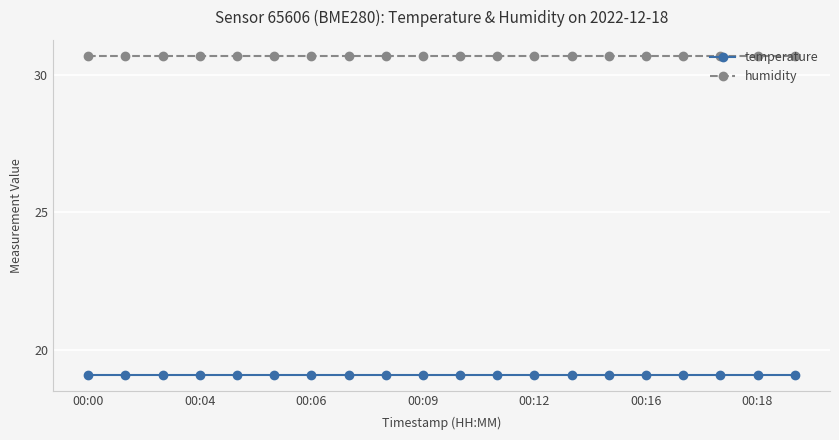

At how many categories does at least one series exceed 20?

20